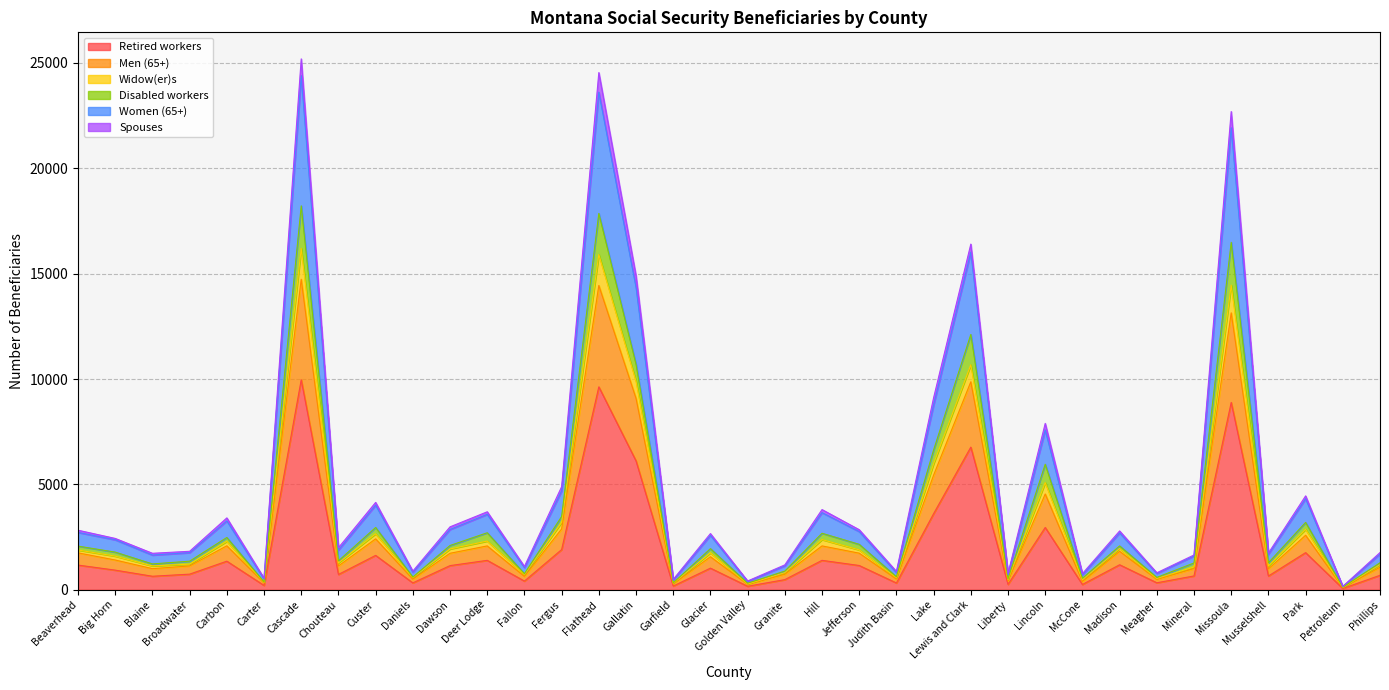

What is the greatest value displayed?

25195